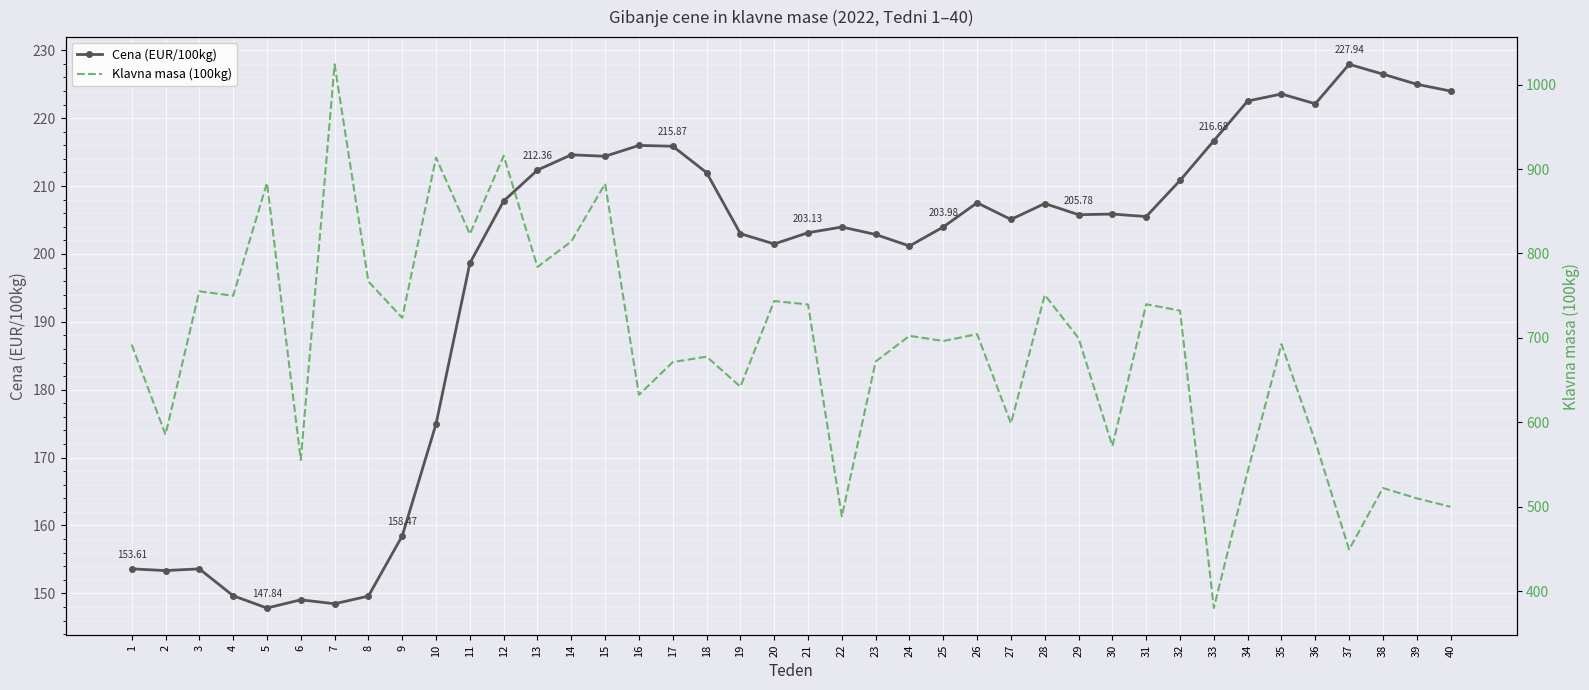

How many interior local valleys does the Cena (EUR/100kg) series have?

10